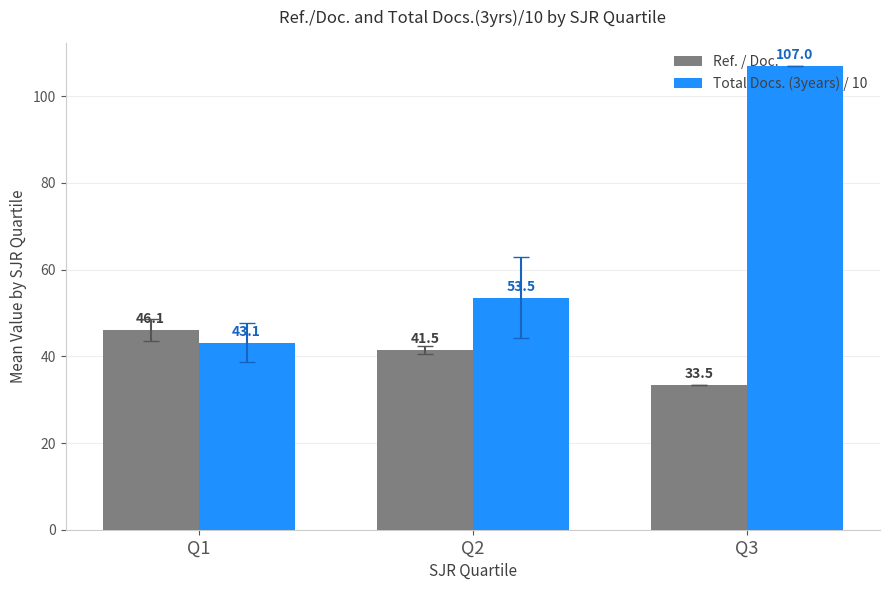

What is the highest value of the Ref. / Doc. series?

46.1